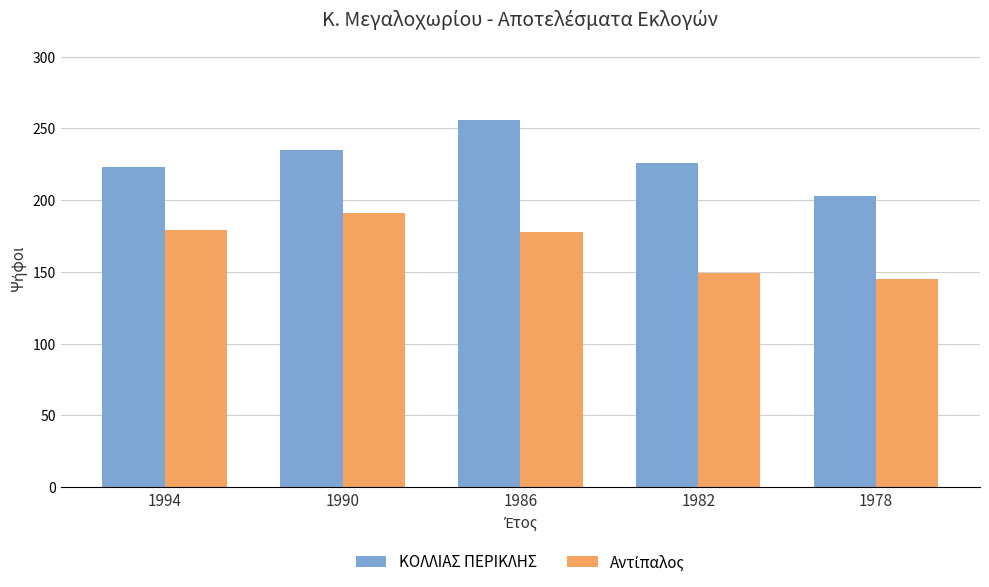

What is the total value across all series at 1982?

375